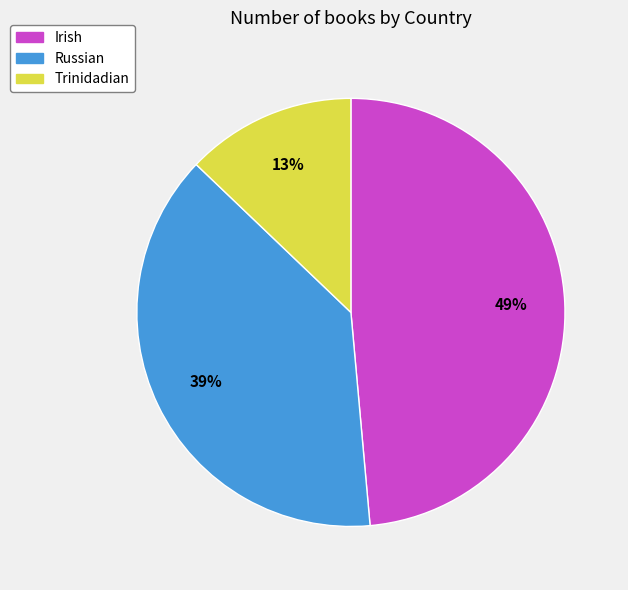

Is there a majority slice in this chart?

No